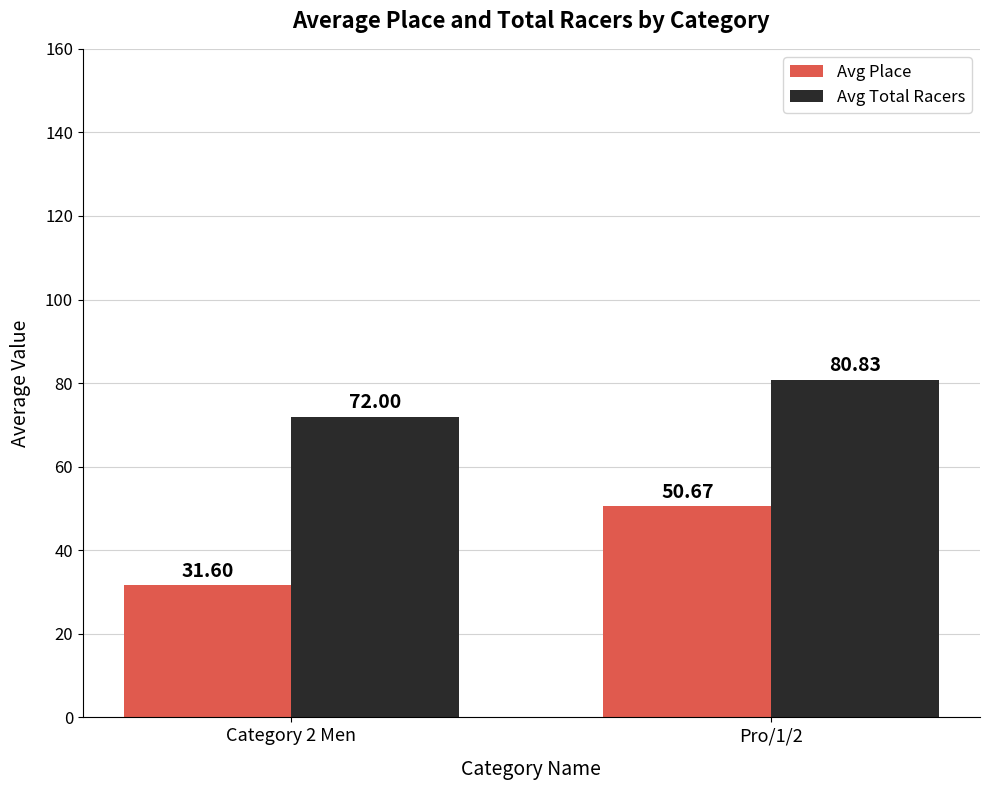

What is the difference between the highest and lowest values at Pro/1/2?

30.2